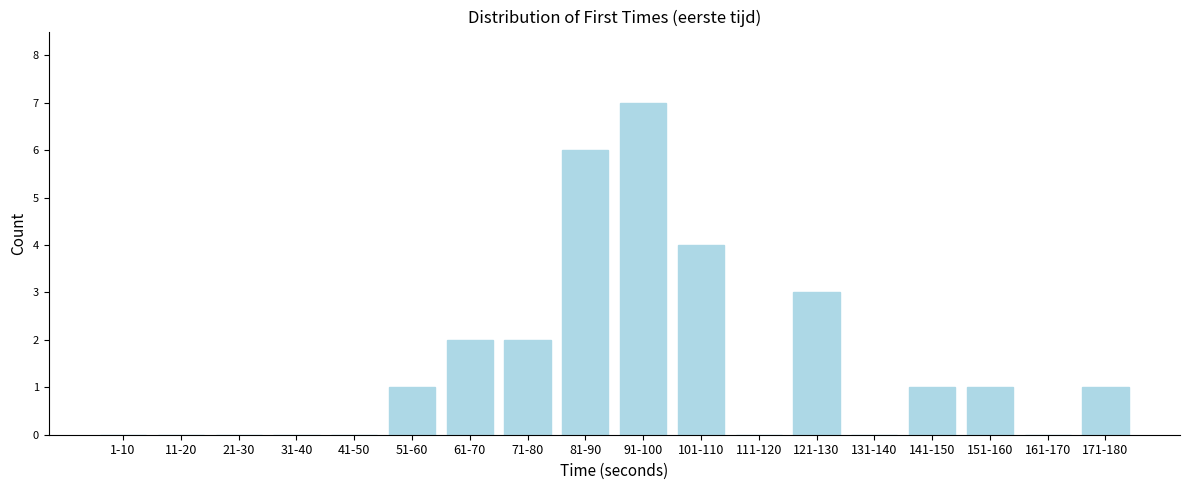

Reading left to right, list all the values displayed in this chart.

1-10=0	11-20=0	21-30=0	31-40=0	41-50=0	51-60=1	61-70=2	71-80=2	81-90=6	91-100=7	101-110=4	111-120=0	121-130=3	131-140=0	141-150=1	151-160=1	161-170=0	171-180=1